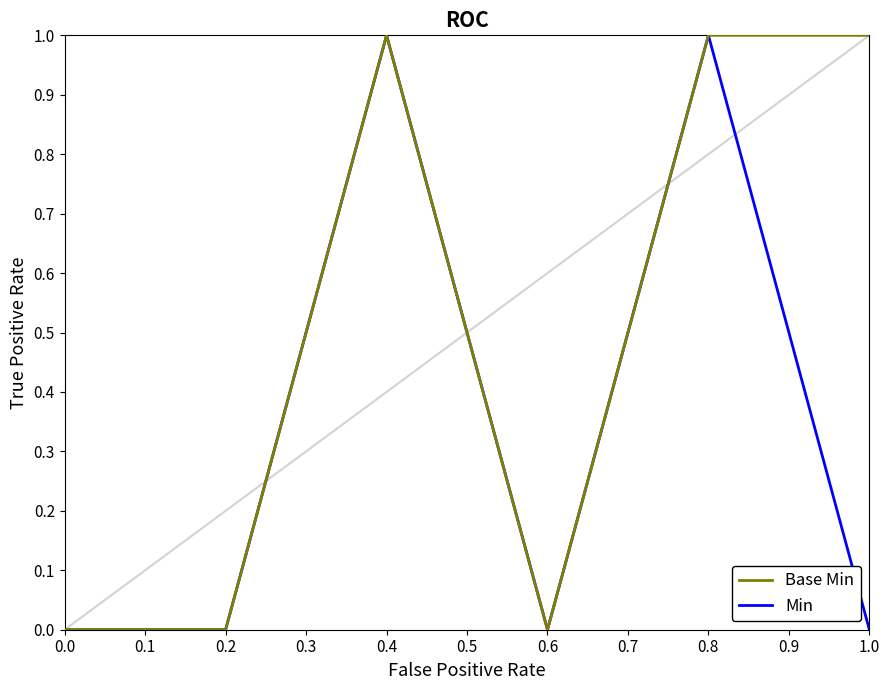

Is the value of Base Min at 1.0 greater than the value of Min at 1.0?

Yes